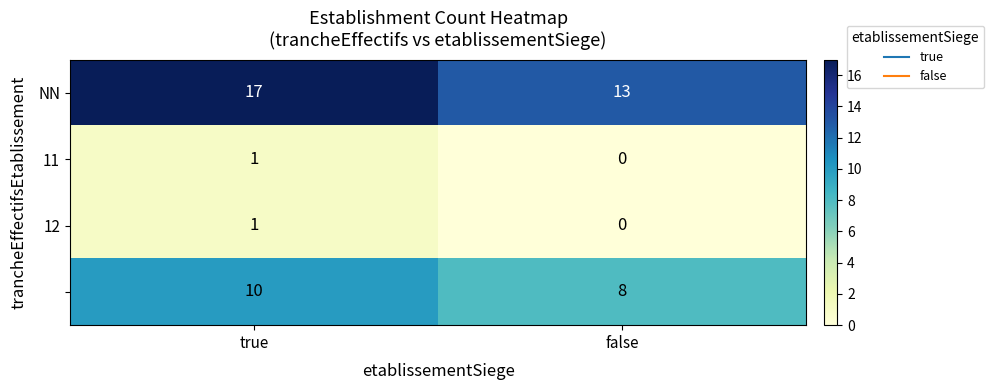

What is the difference between the highest and lowest values at false?

13